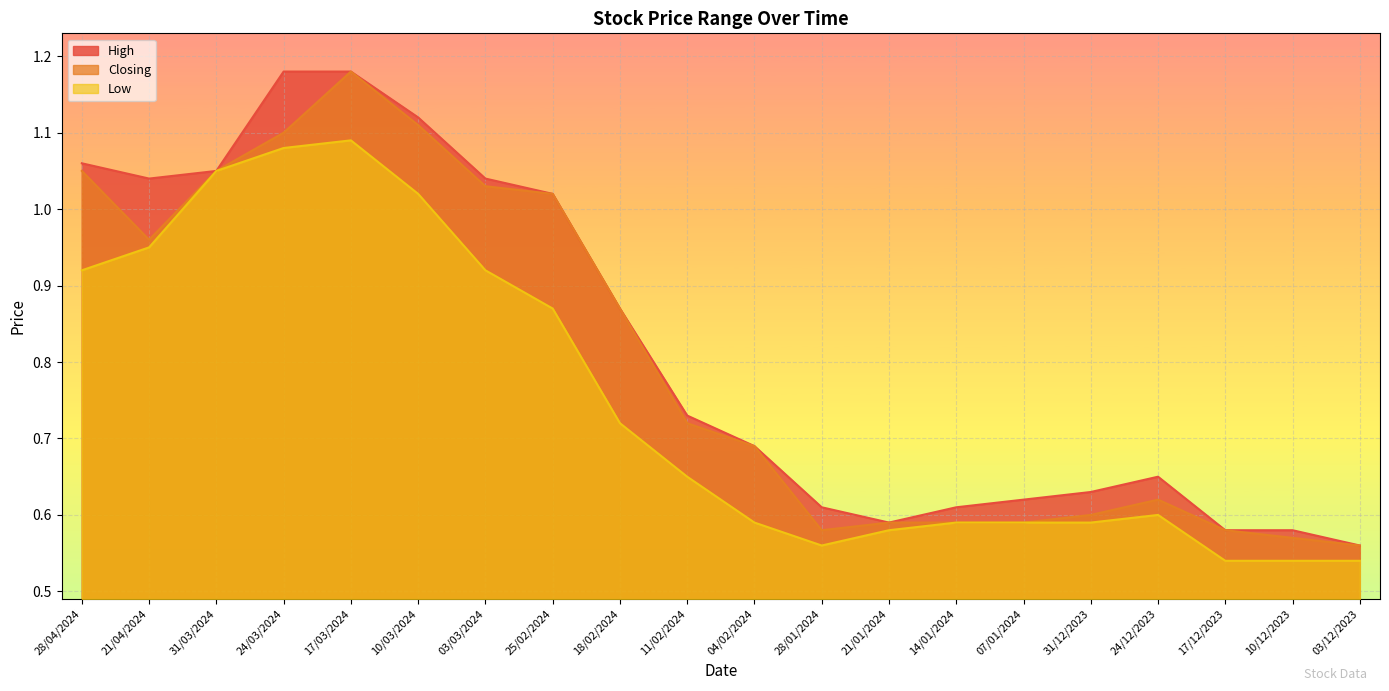

What is the lowest value of the High series?

0.6